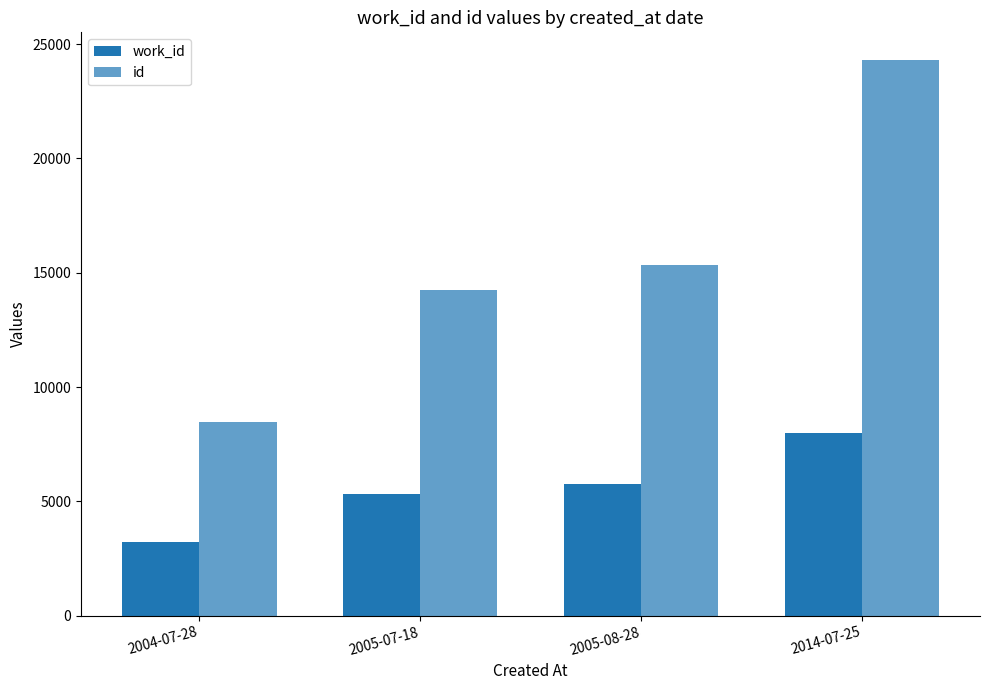

What is the difference between the highest and lowest values at 2005-08-28?

9597